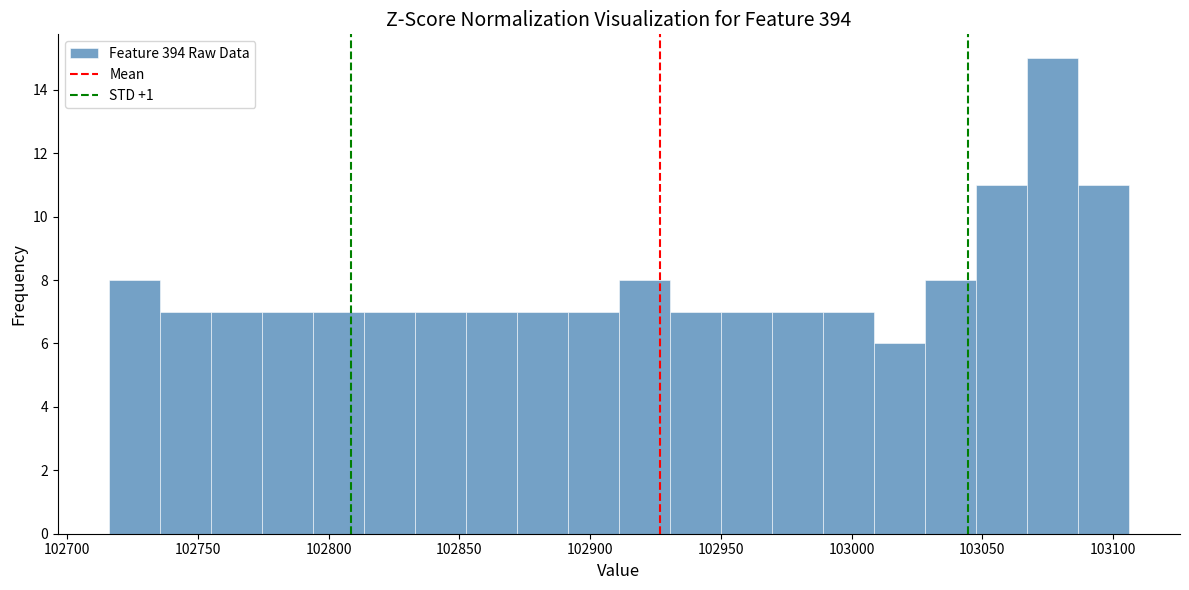

Read against the x-axis, roughly where is the centre of the tallest bar?

103075